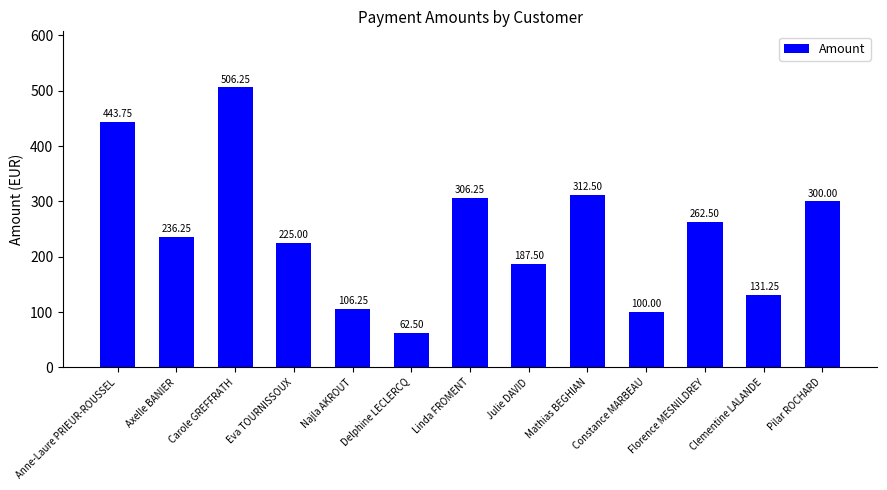

Where is the data nearest to the value 284?

Pilar ROCHARD